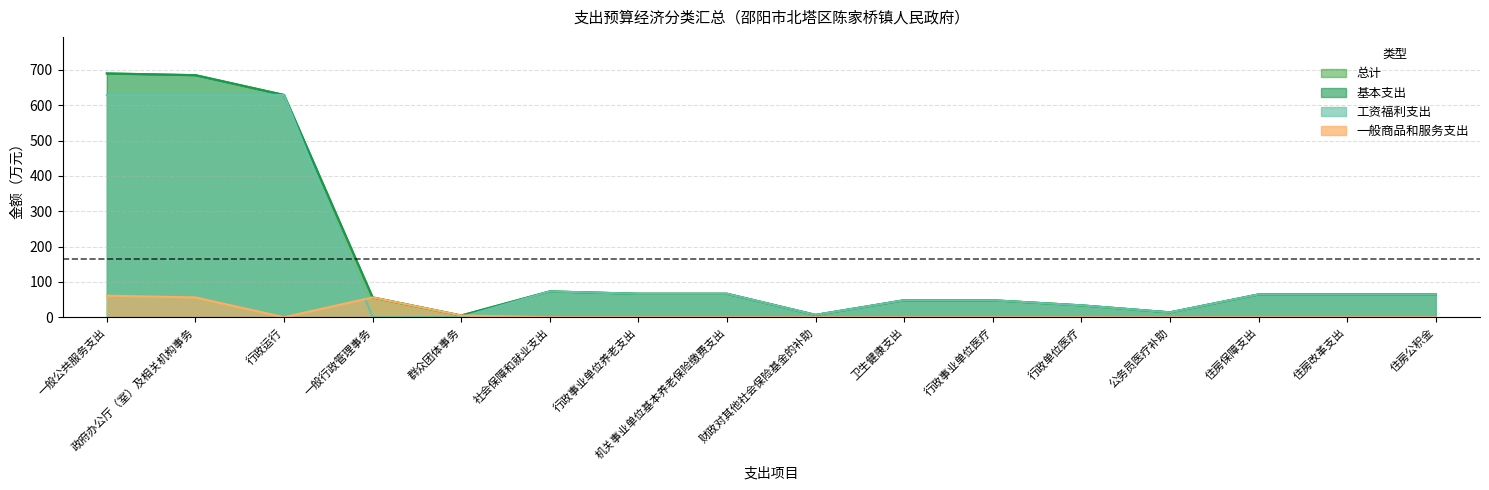

True or false: 基本支出 has more than 1 interior local peaks.

False